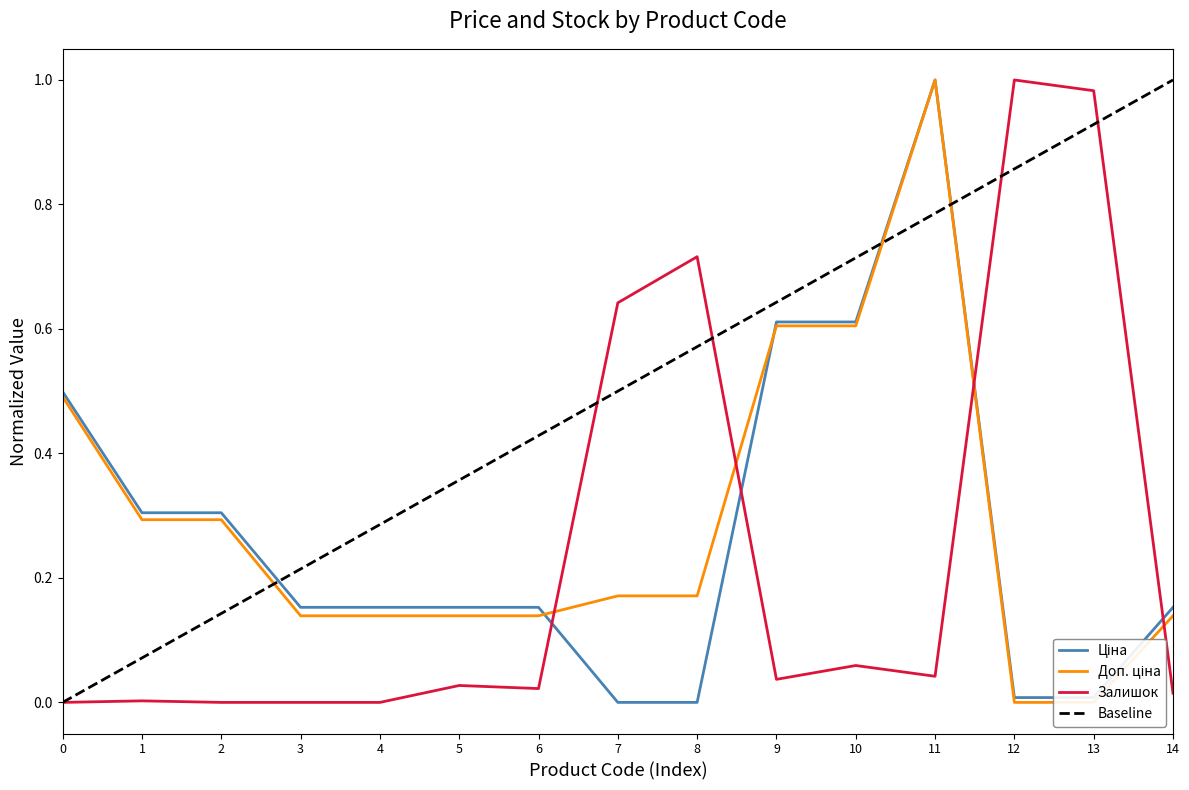

How many values in Ціна are above zero?

13